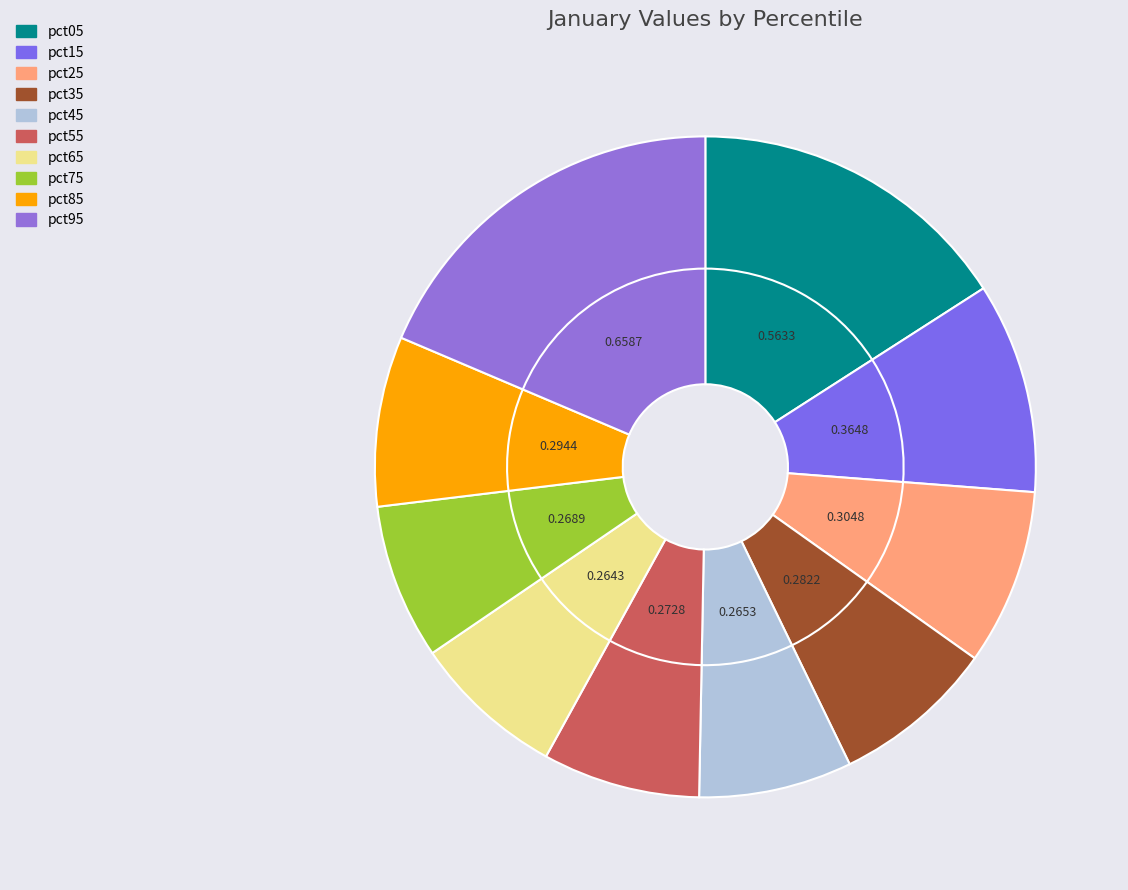

What percentage is the pct15 slice, to the nearest percent?

10%